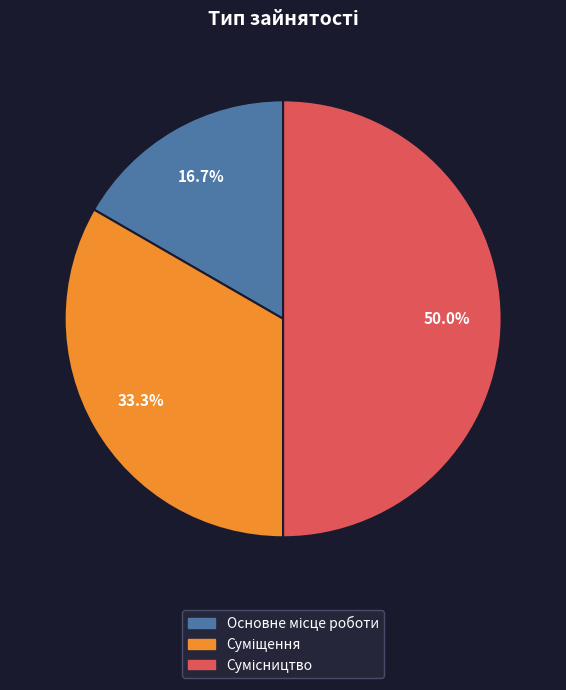

Which slice is the smallest?

Основне місце роботи